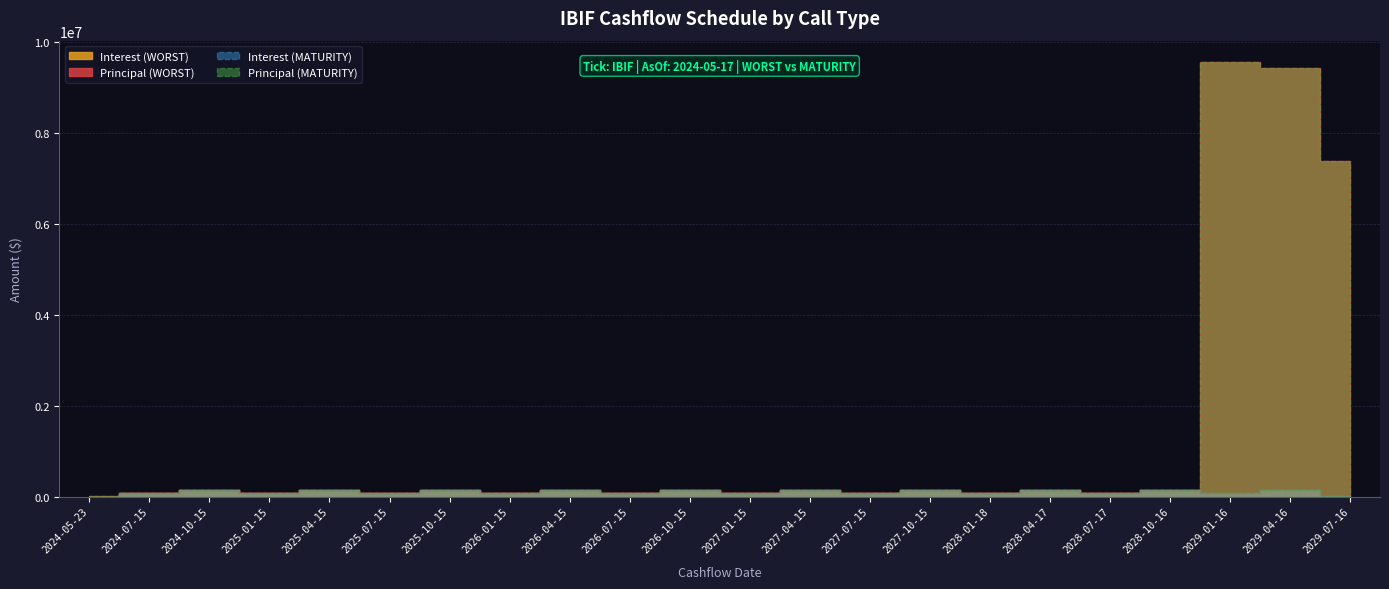

Where is the first local maximum for PRINCIPAL_MATURITY?

2029-01-16